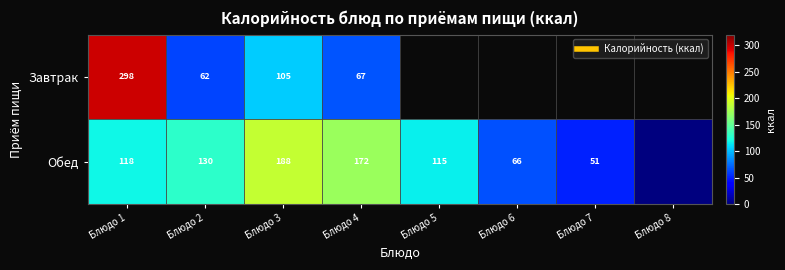

At which label is Завтрак closest to 179?

Блюдо 3